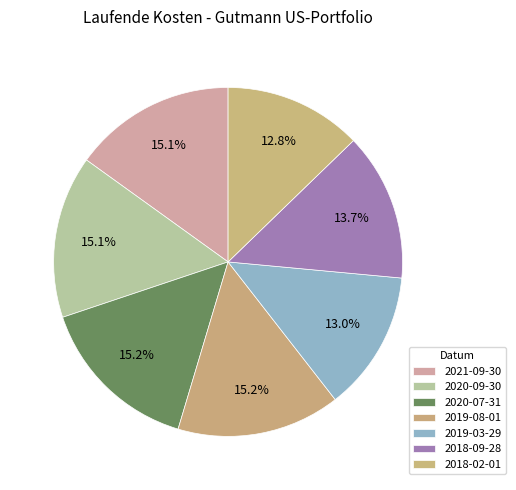

Count the number of slices in the pie.

7